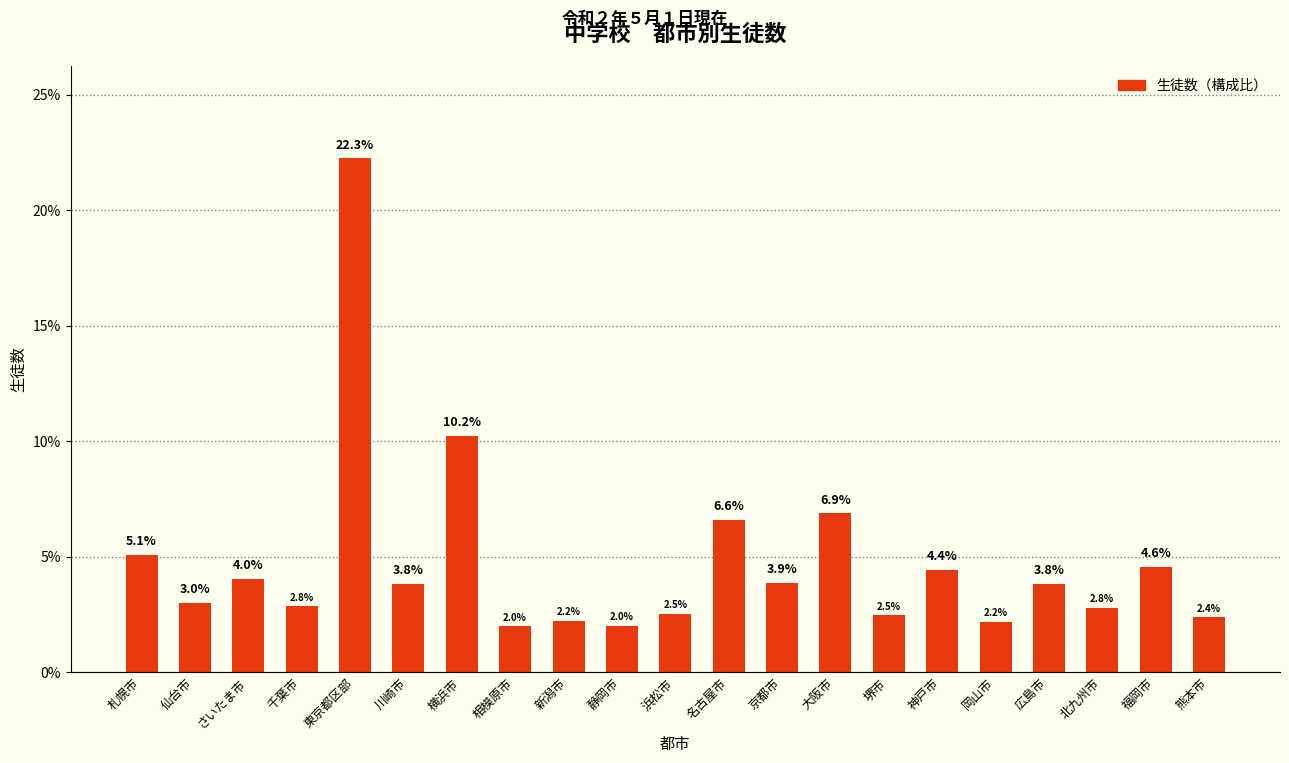

Between 新潟市 and 京都市, which is larger?

京都市